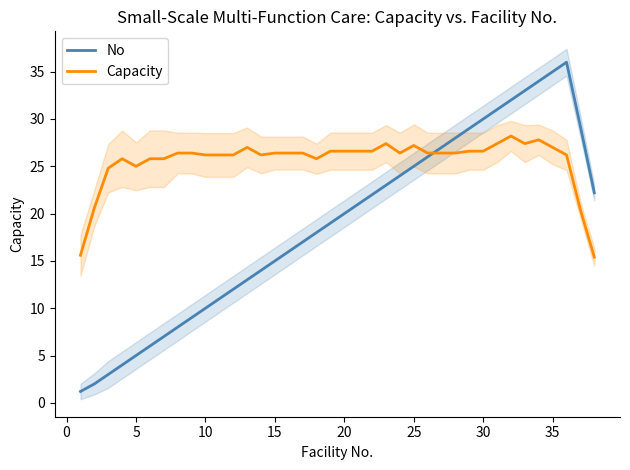

How many interior local peaks does the No series have?

1